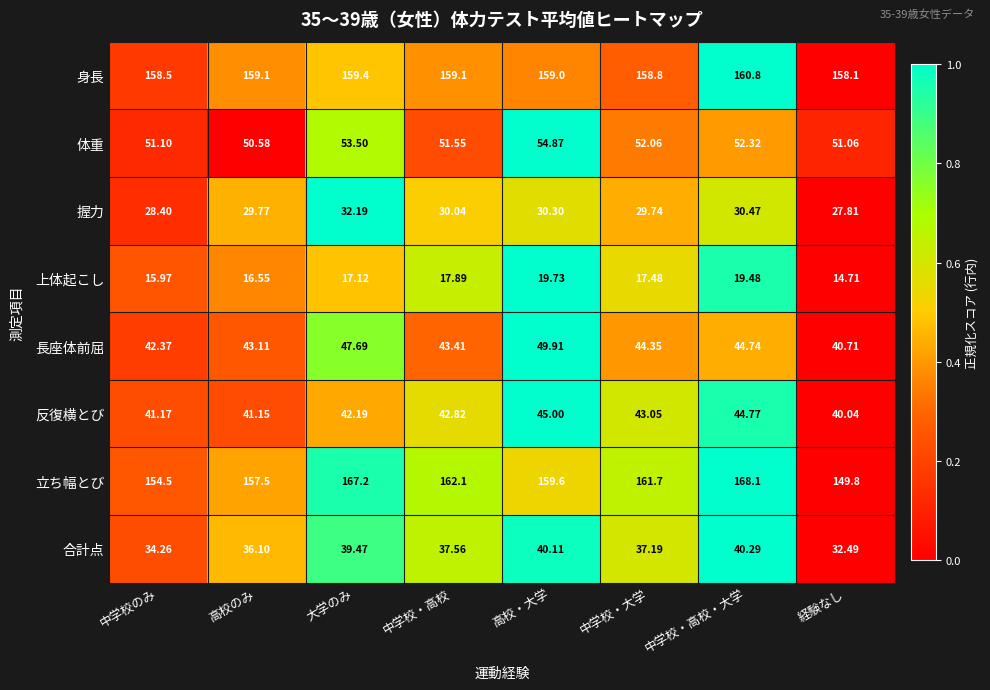

Which label corresponds to the smallest value in the chart?

経験なし